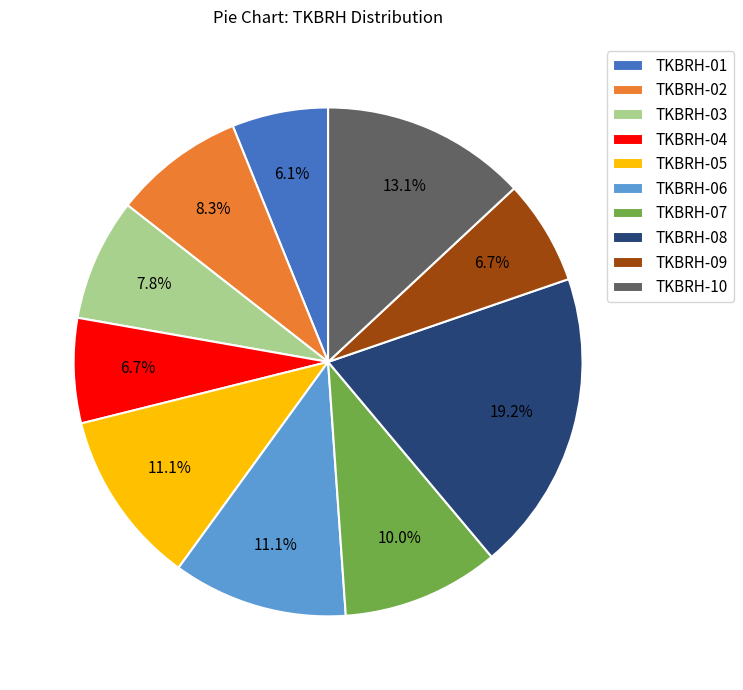

To the nearest percent, what is the difference between the TKBRH-01 and TKBRH-07 slice percentages?

4%